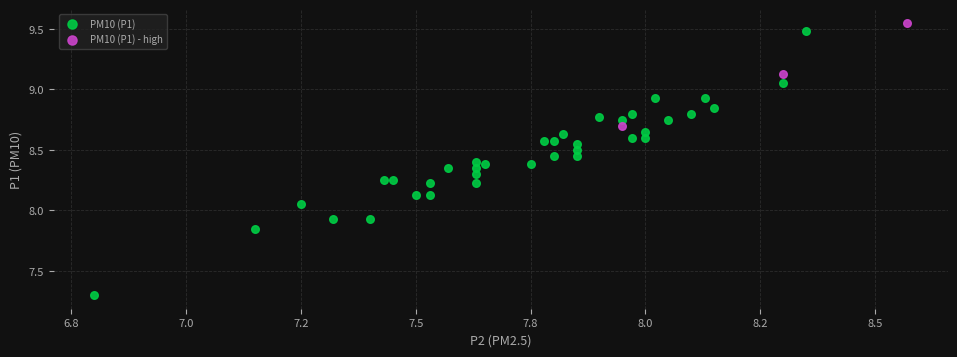

Which series has the widest spread of Y values?

PM10 (P1)